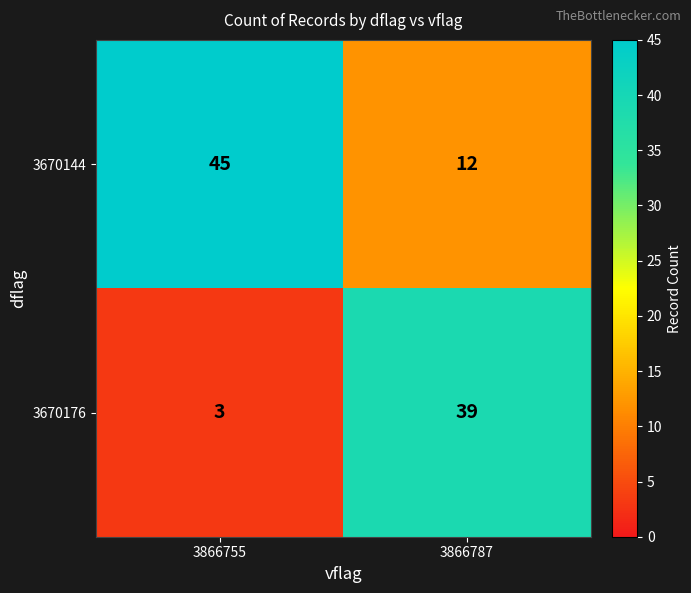

Rank the series by their average value, from highest to lowest.

3670144, 3670176